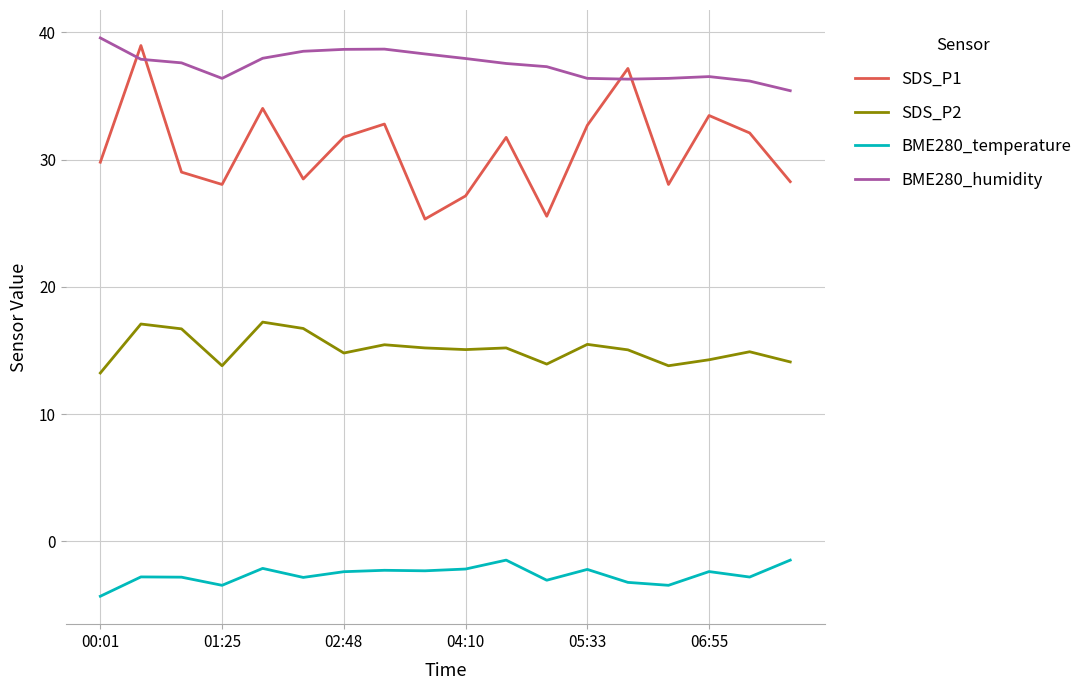

List the series in order of their overall mean, highest first.

BME280_humidity, SDS_P1, SDS_P2, BME280_temperature